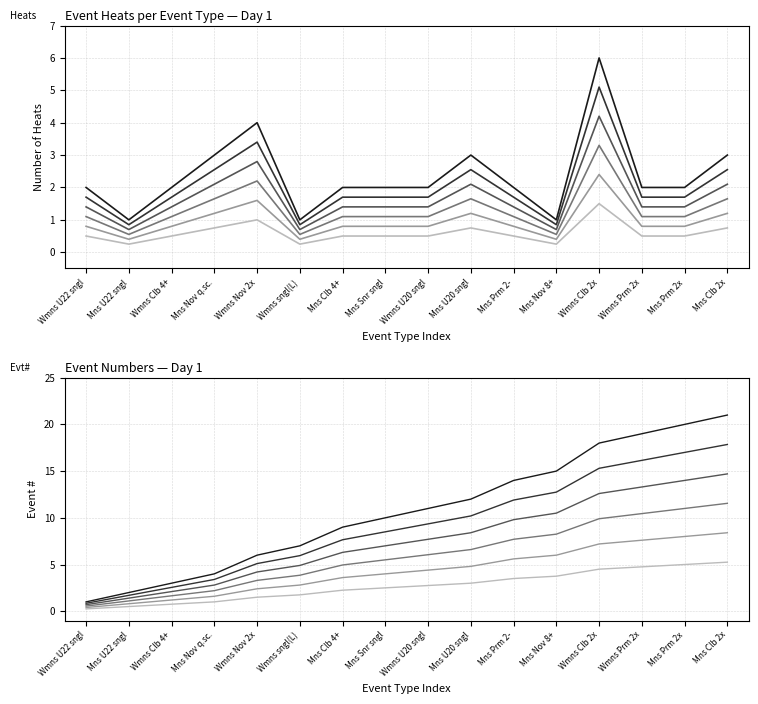

What is the difference between the maximum and second lowest values in the Series 6 series?

4.8